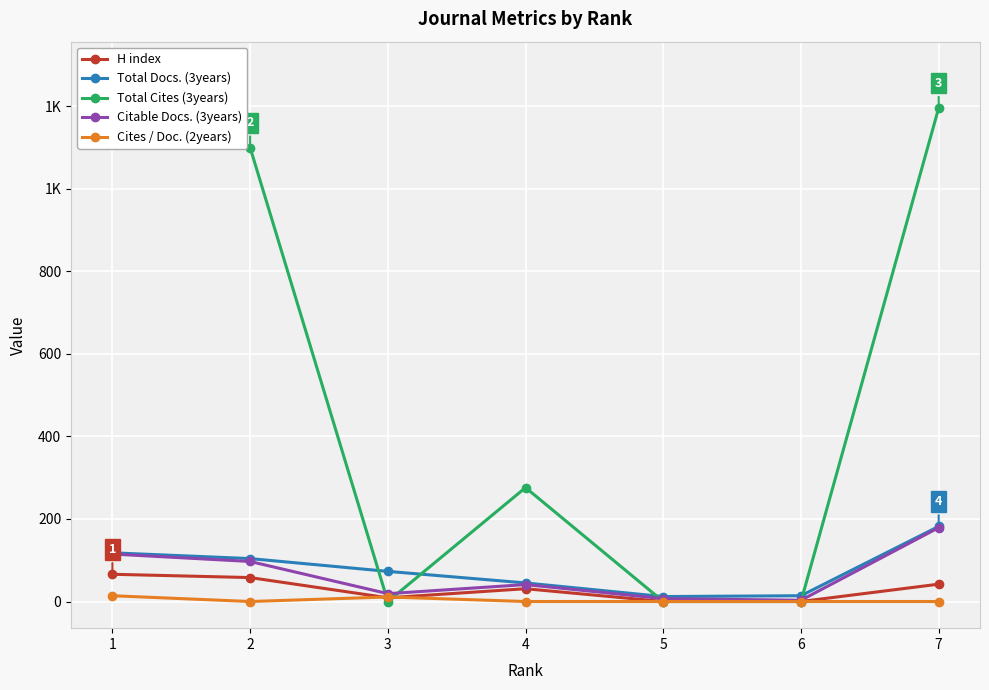

True or false: Cites / Doc. (2years) and Total Docs. (3years) cross at least once.

False